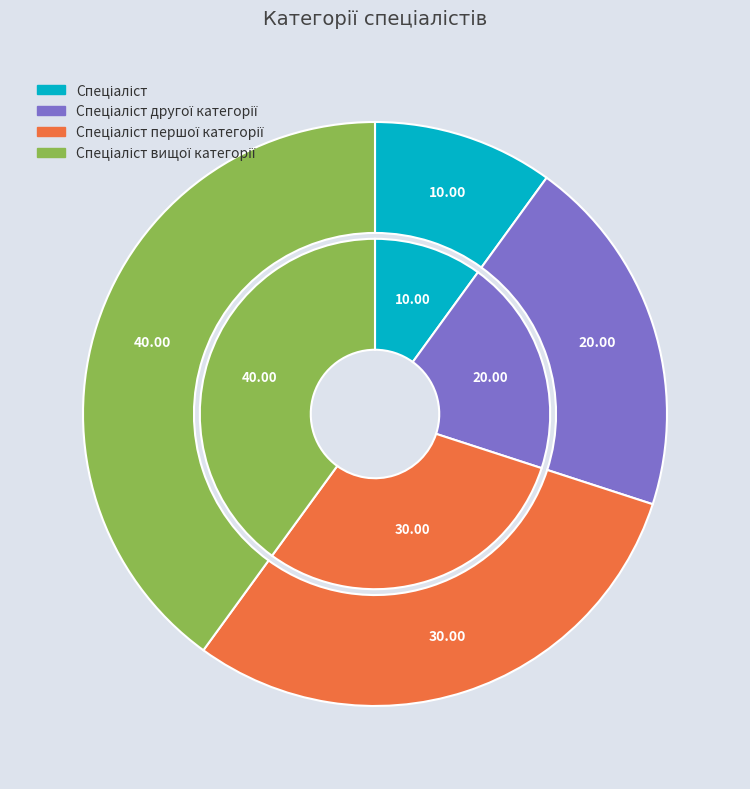

To the nearest percent, what is the difference between the Спеціаліст вищої категорії and Спеціаліст slice percentages?

30%